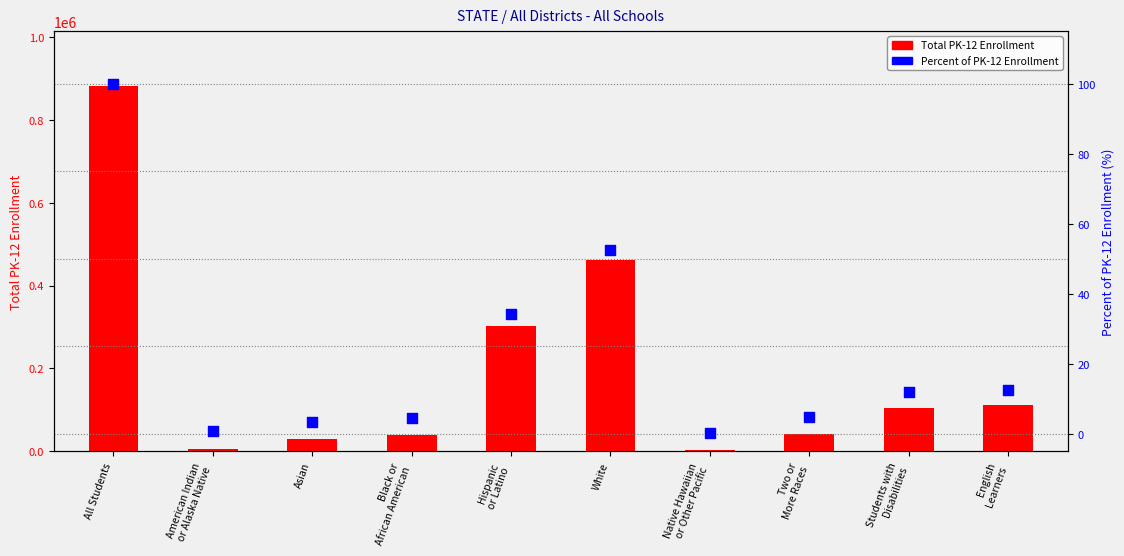

Which series has the largest Y range (max minus min)?

Total PK-12 Enrollment